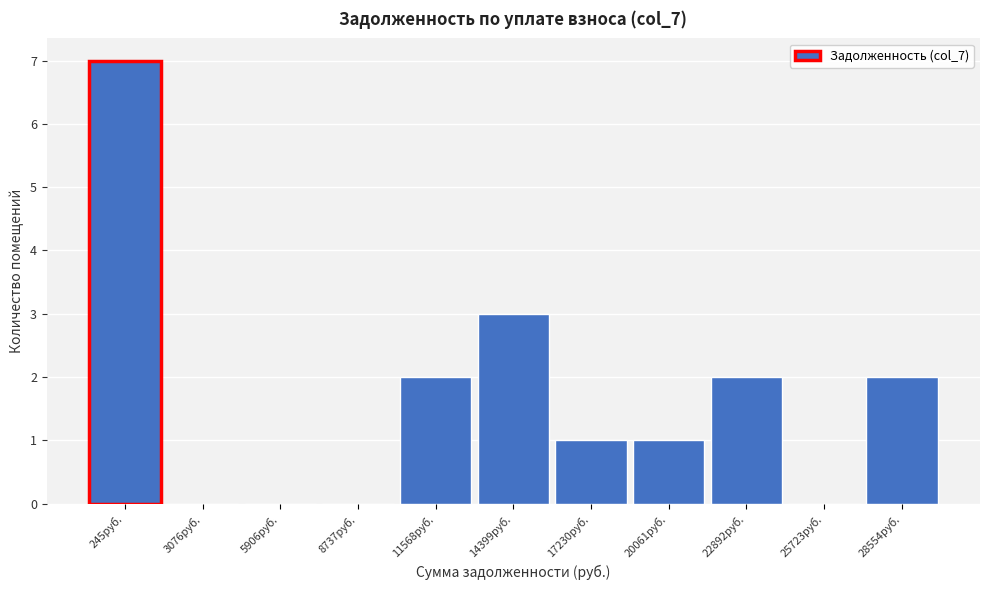

Reading right to left, list all the values displayed in this chart.

28554руб.=2	25723руб.=0	22892руб.=2	20061руб.=1	17230руб.=1	14399руб.=3	11568руб.=2	8737руб.=0	5906руб.=0	3076руб.=0	245руб.=7